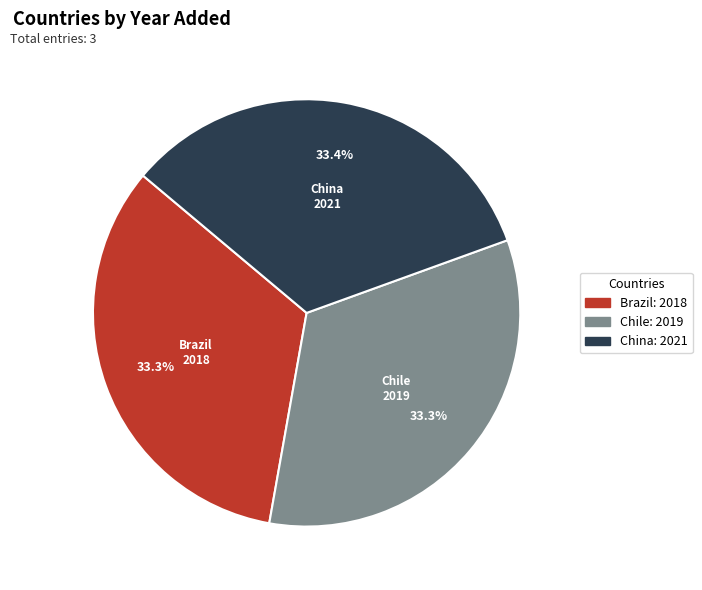

The China slice represents 26% of the pie. True or false?

False